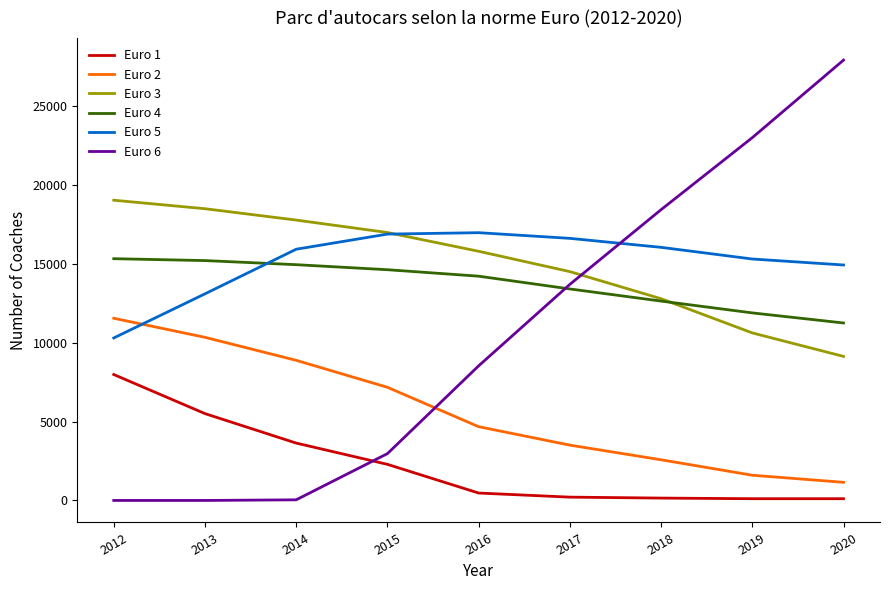

Is the value of Euro 1 at 2013 greater than the value of Euro 3 at 2020?

No